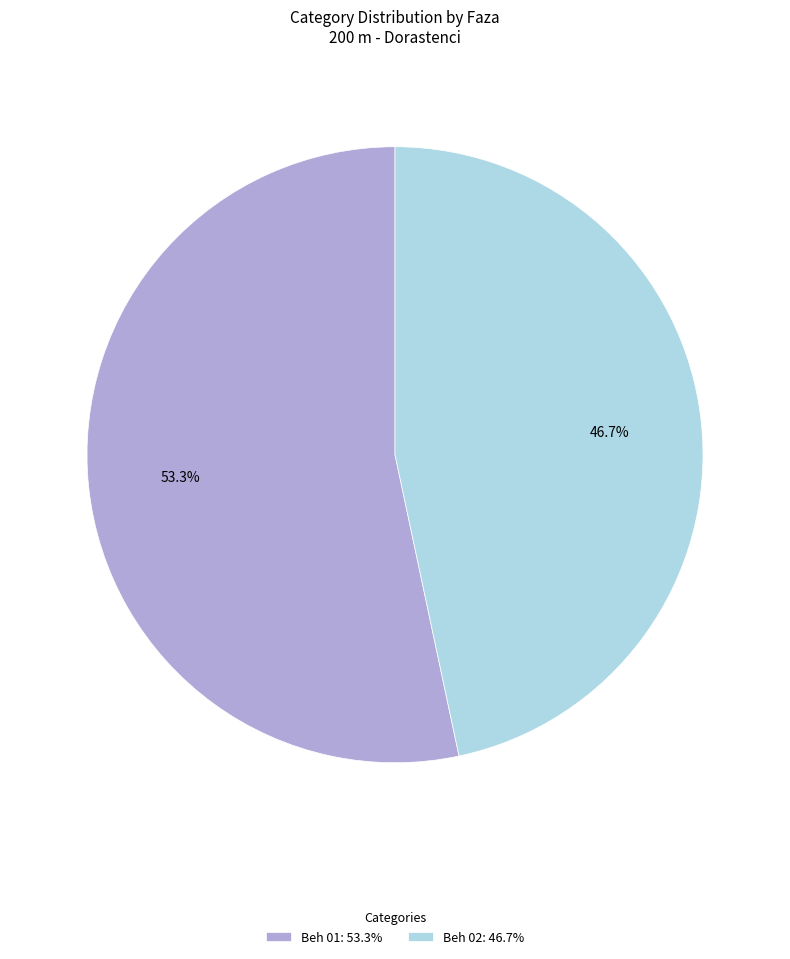

Which has a higher value, Beh 01 or Beh 02?

Beh 01